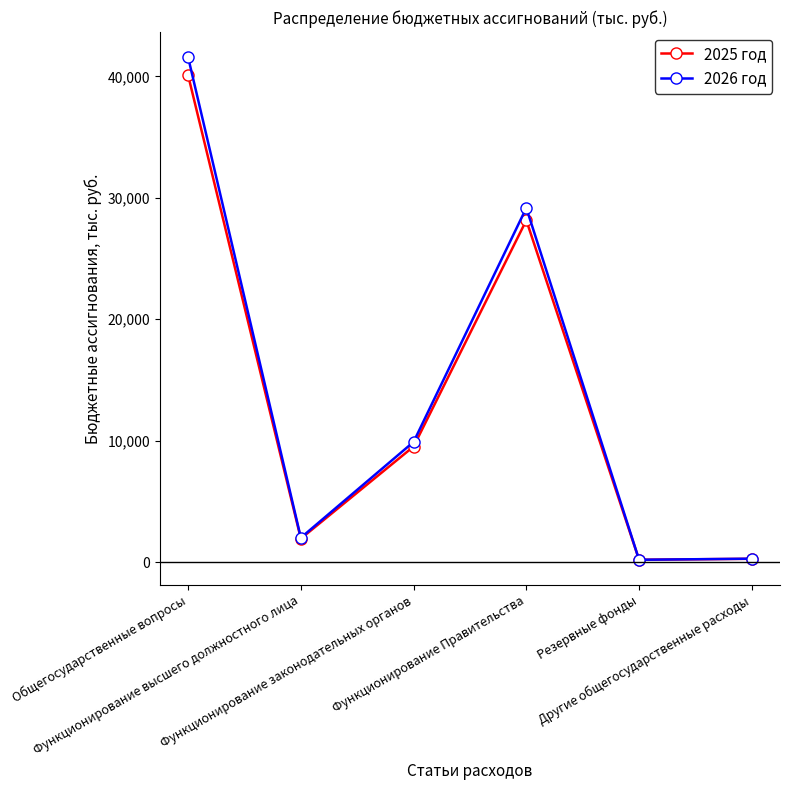

What is the value of the 2026 год point at the 1st from the left?

41576.4